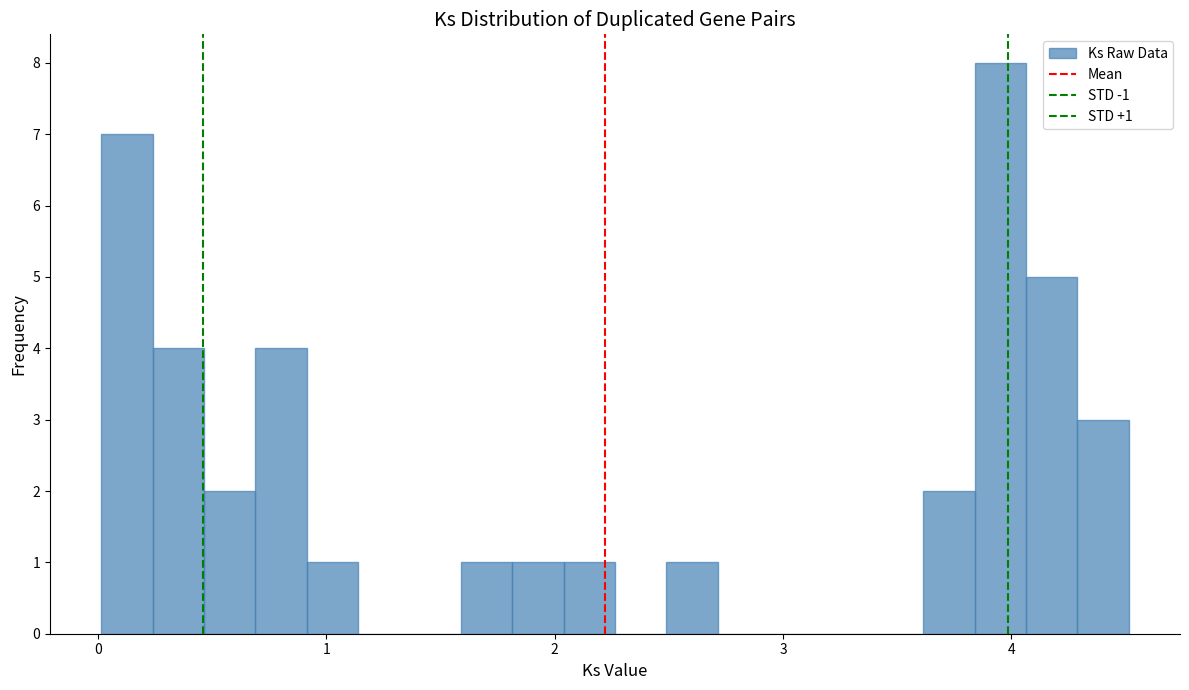

Read against the x-axis, roughly where is the centre of the tallest bar?

4.0